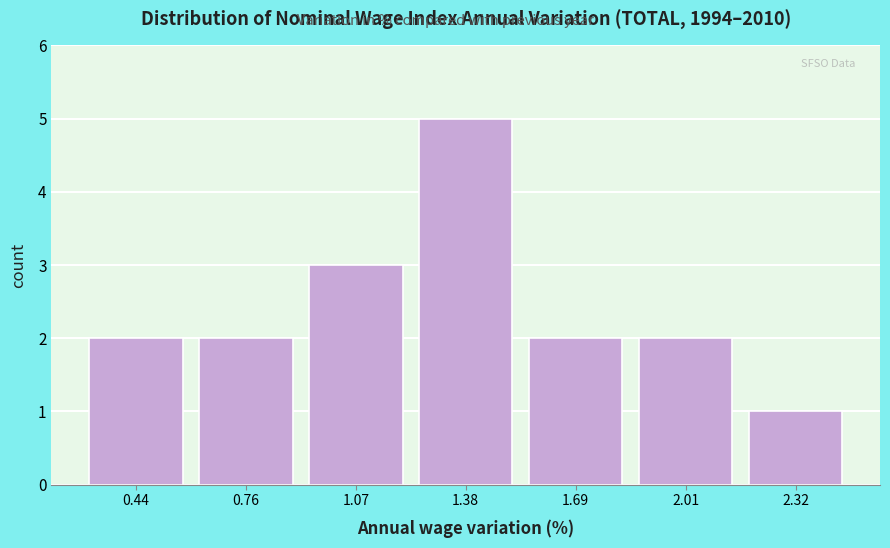

Over which range of the x-axis is the bar tallest?

1.20 to 1.55